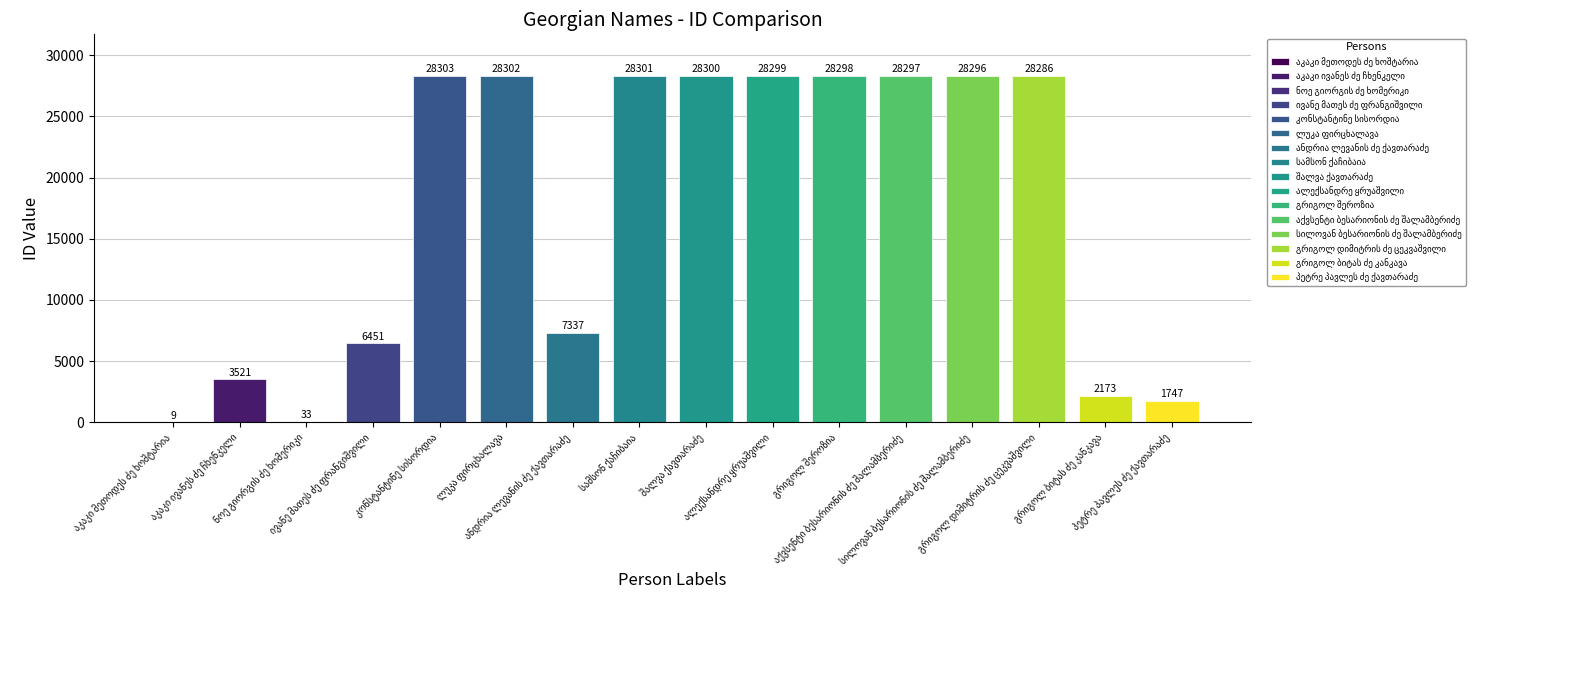

What is the average value?

17247